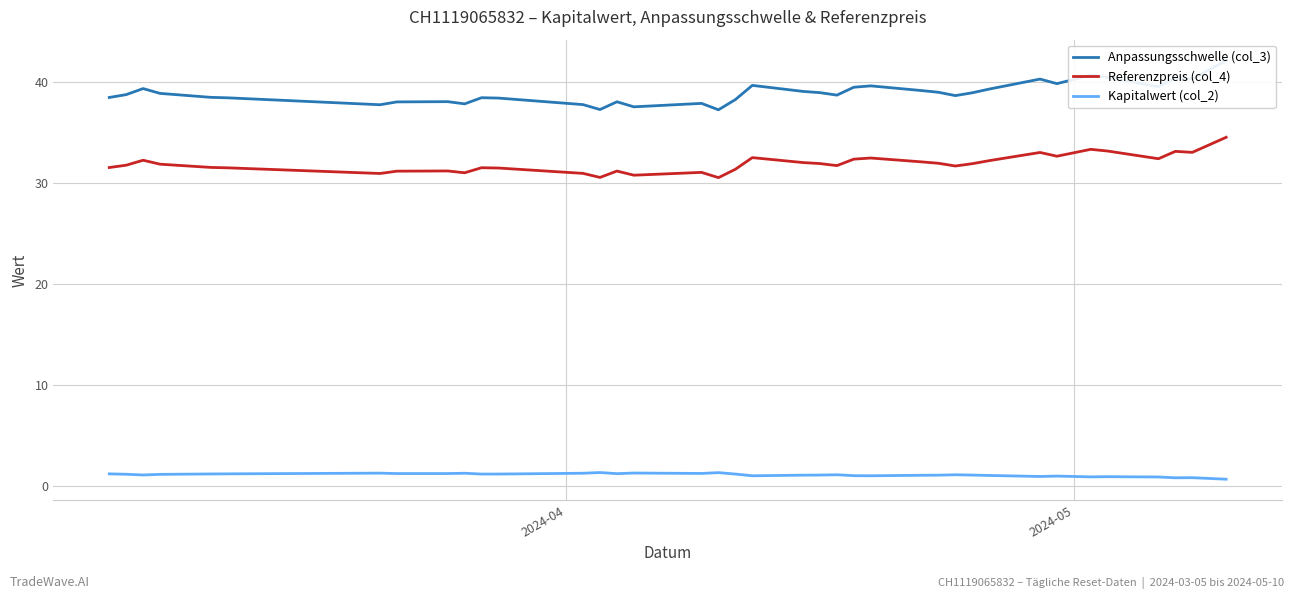

What is the maximum value for Referenzpreis (col_4)?

34.5